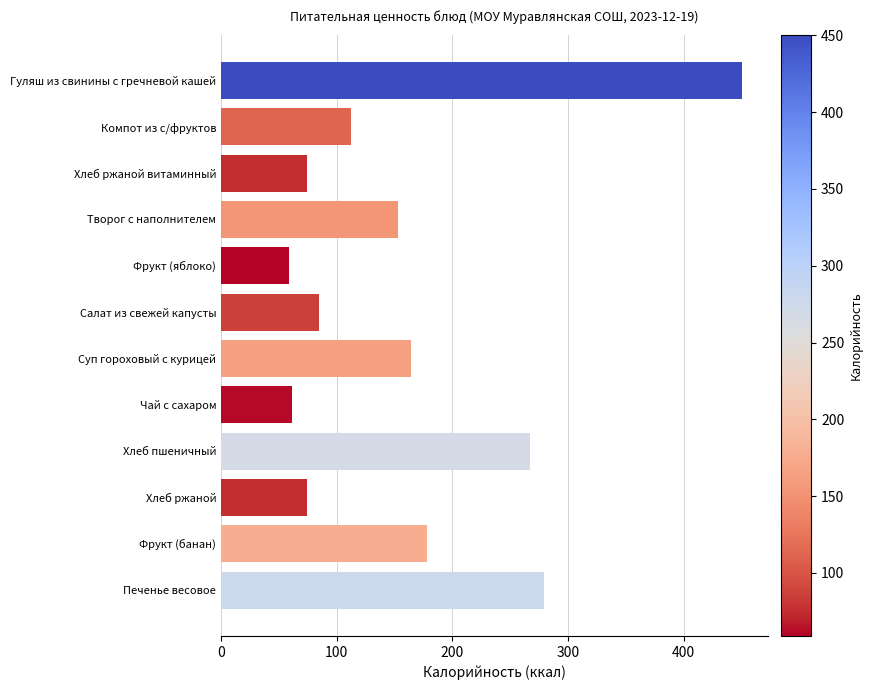

What is the label of the 3rd bar from the top?

Хлеб ржаной витаминный